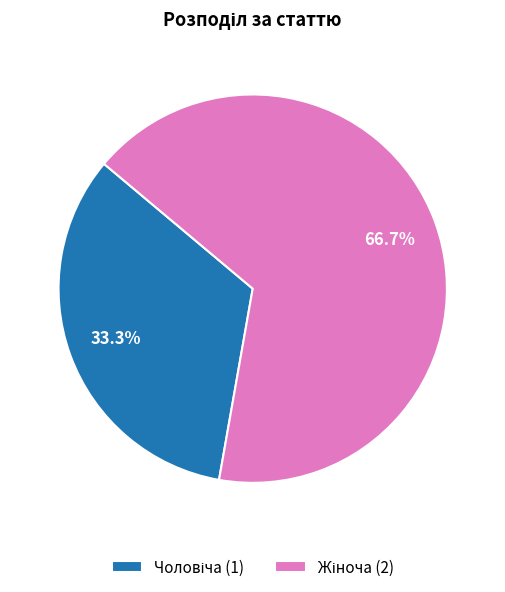

Does any single category account for the majority?

Yes